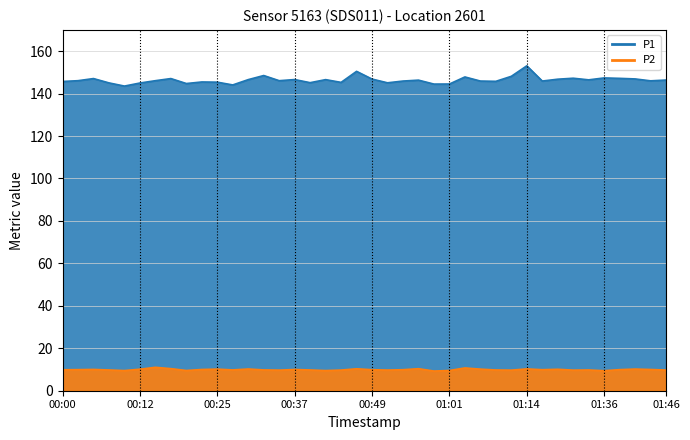

What is the value of the P1 point at the 39th from the left?

146.0